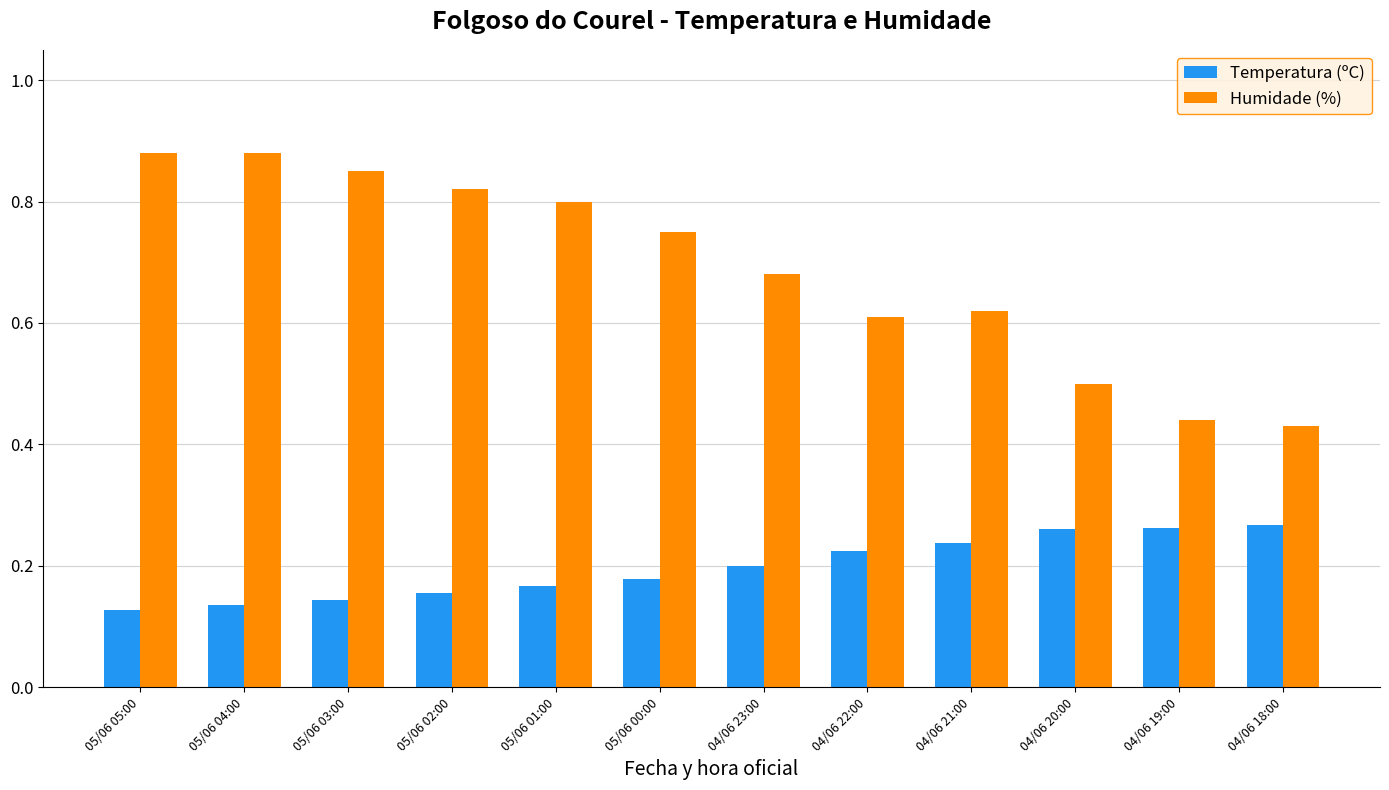

Count the Temperatura (ºC) values in the range 0 to 1.

12